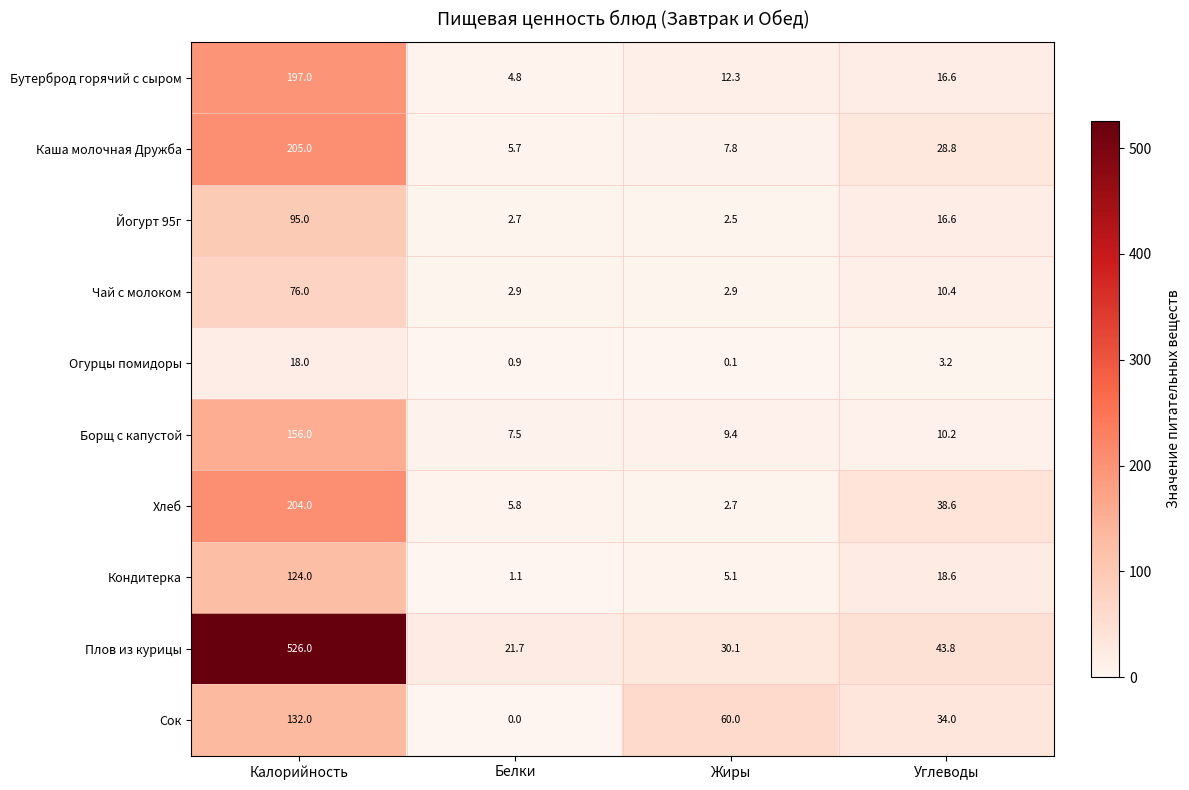

What is the sum of all Сок values?

226.0